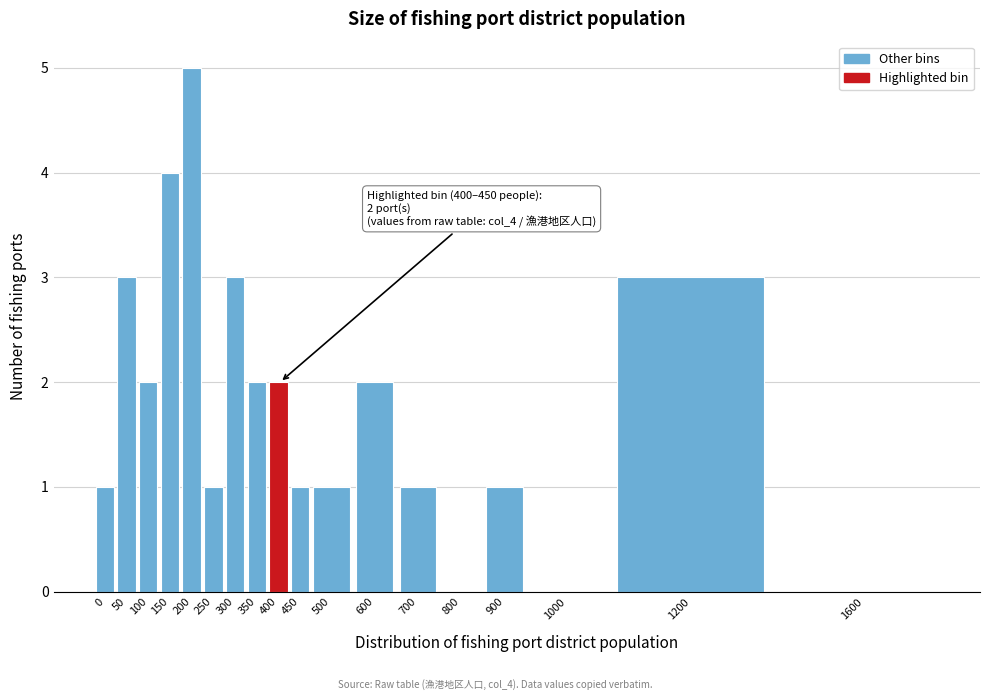

Reading left to right, extract all data points from this chart.

0=1	50=3	100=2	150=4	200=5	250=1	300=3	350=2	400=2	450=1	500=1	600=2	700=1	800=0	900=1	1000=0	1200=3	1600=0